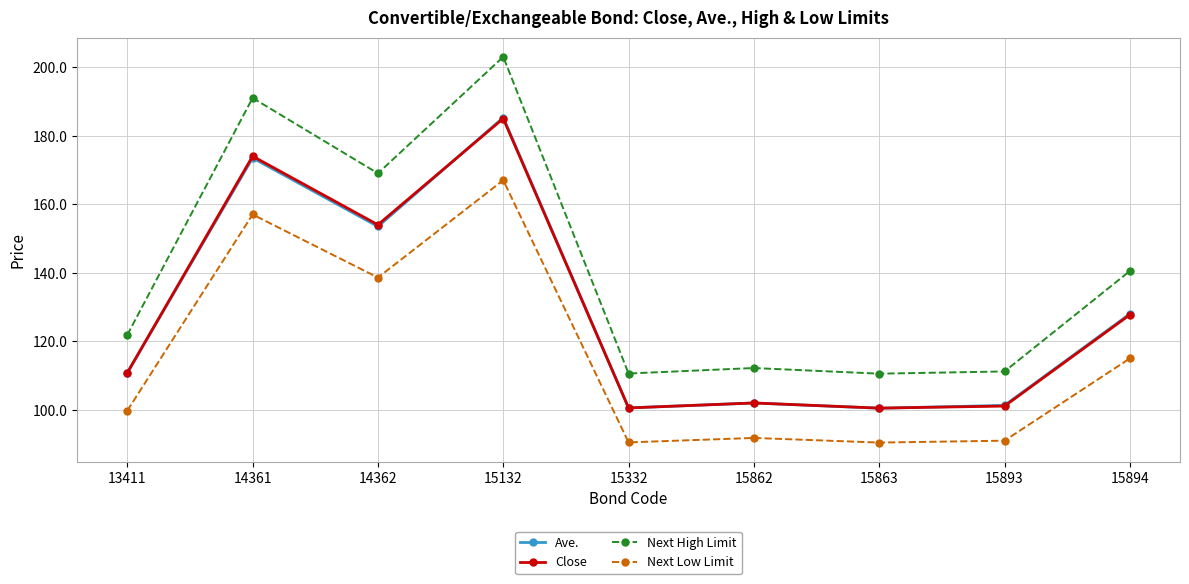

At how many categories does at least one series exceed 177?

2